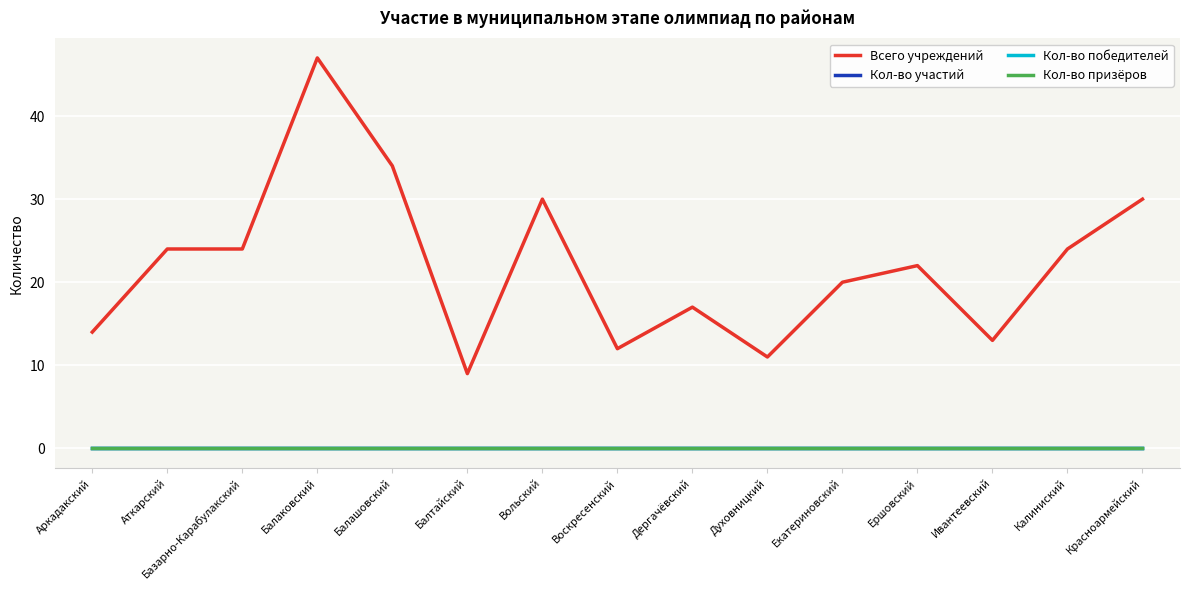

The value of Кол-во призёров at Калиниский is 0. True or false?

True